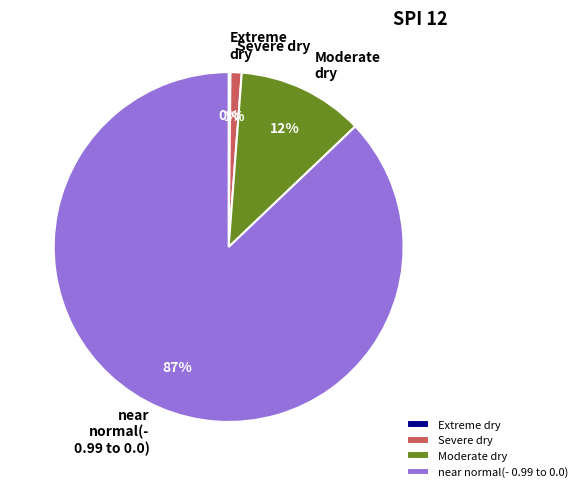

Is the sum of near normal(- 0.99 to 0.0) and Moderate dry greater than half?

Yes